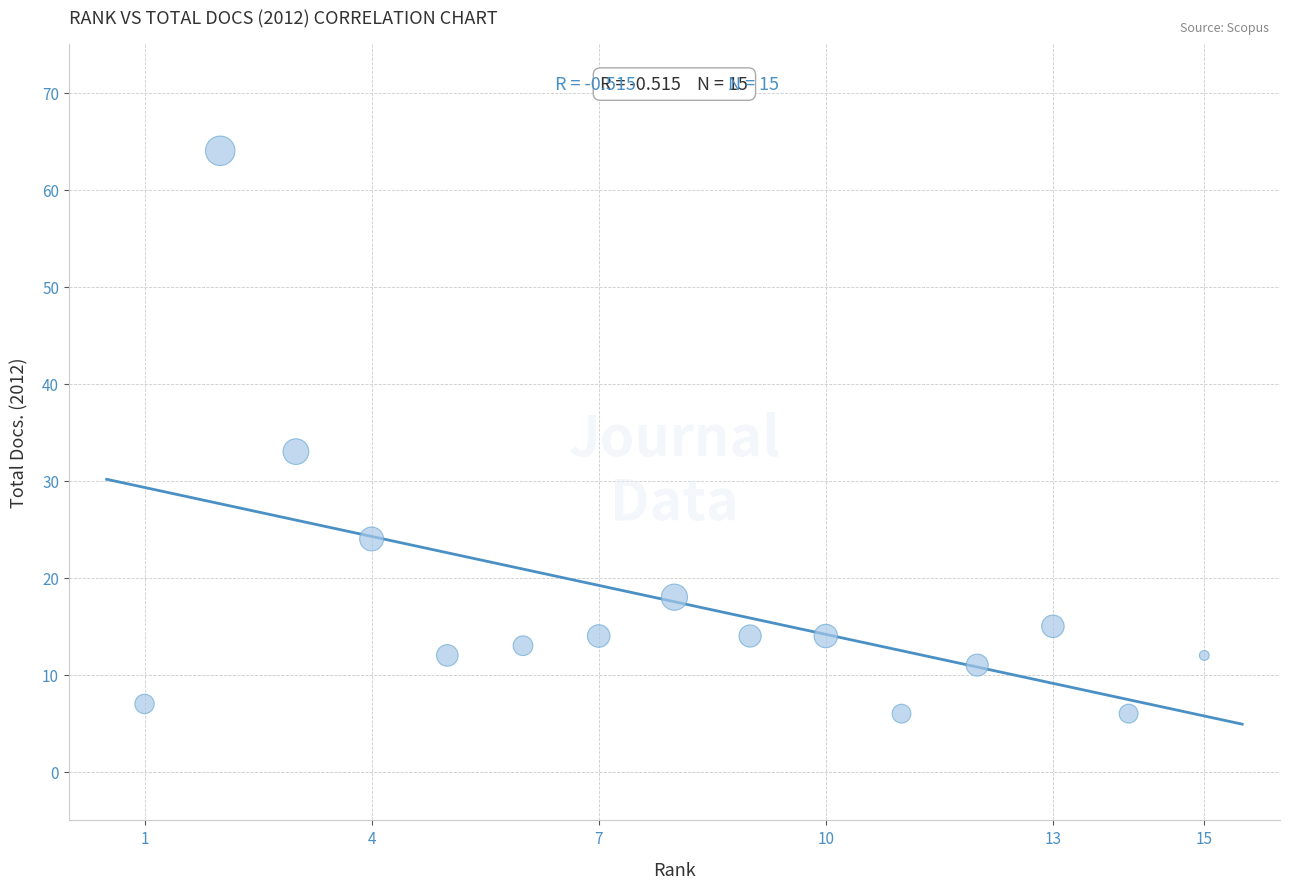

What is the range of Y values (max minus min)?

58